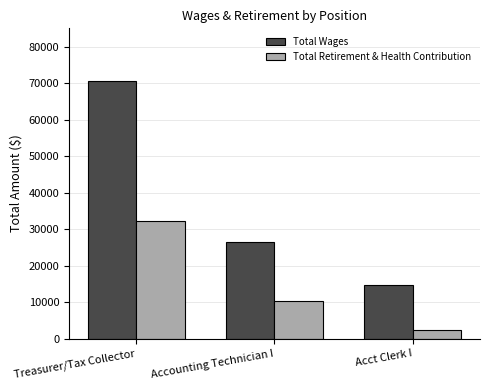

Reading right to left, what are all the values shown in this chart?

Total Wages: Acct Clerk I=14800	Accounting Technician I=26394	Treasurer/Tax Collector=70547
Total Retirement & Health Contribution: Acct Clerk I=2435	Accounting Technician I=10281	Treasurer/Tax Collector=32250